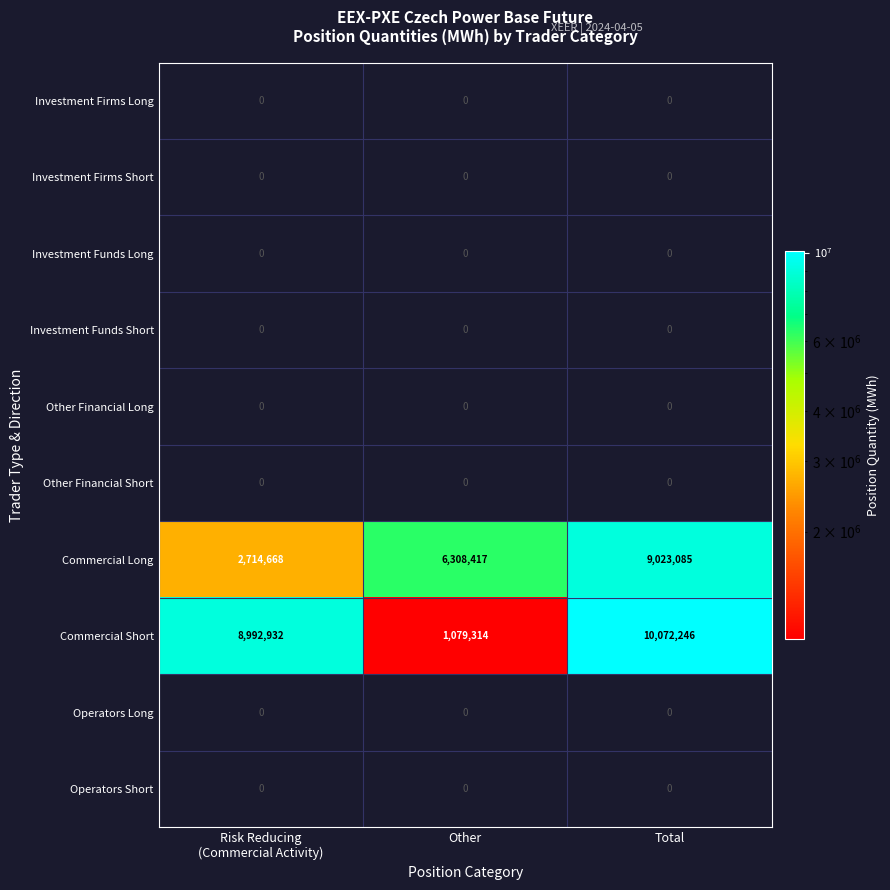

Which series has the largest total across all categories?

Commercial Short